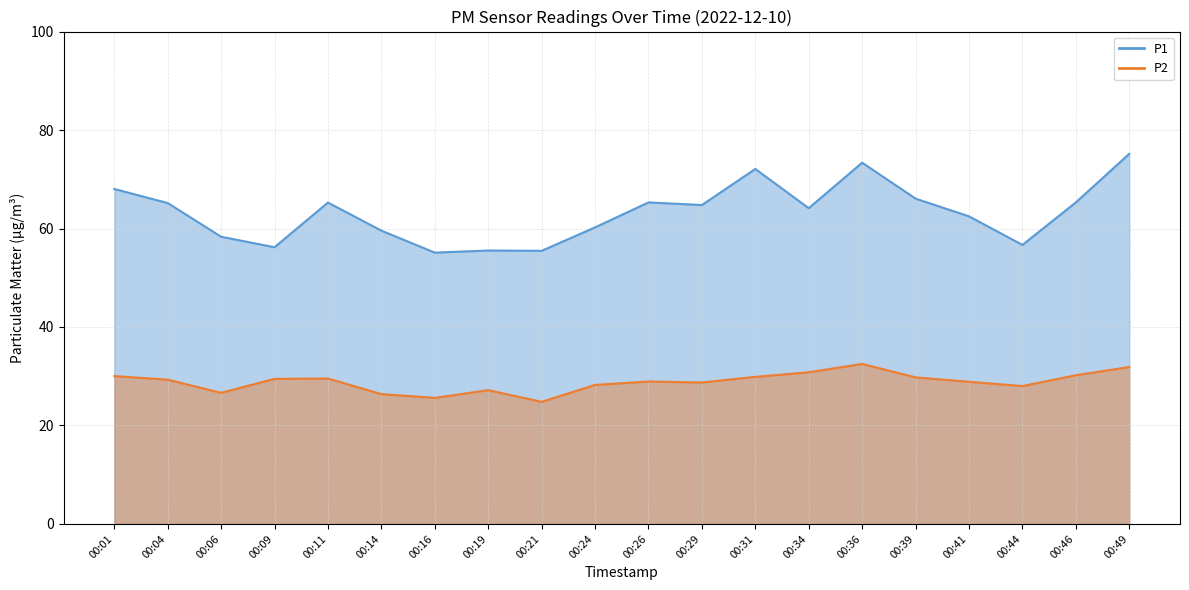

At which category is the sum across all series the highest?

00:49